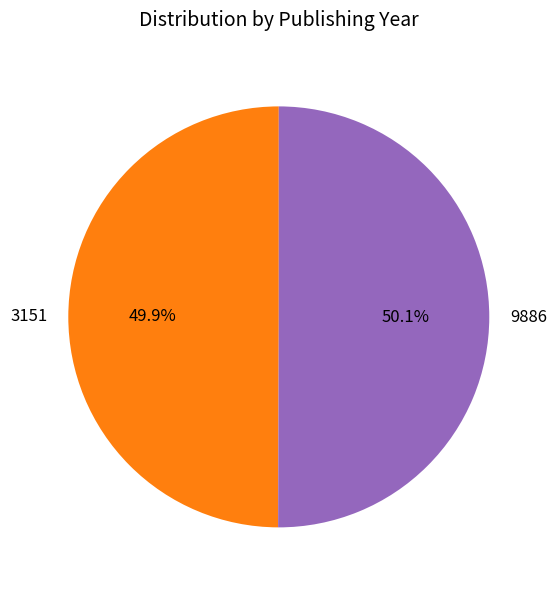

To the nearest percent, what percentage of the pie is 9886?

50%